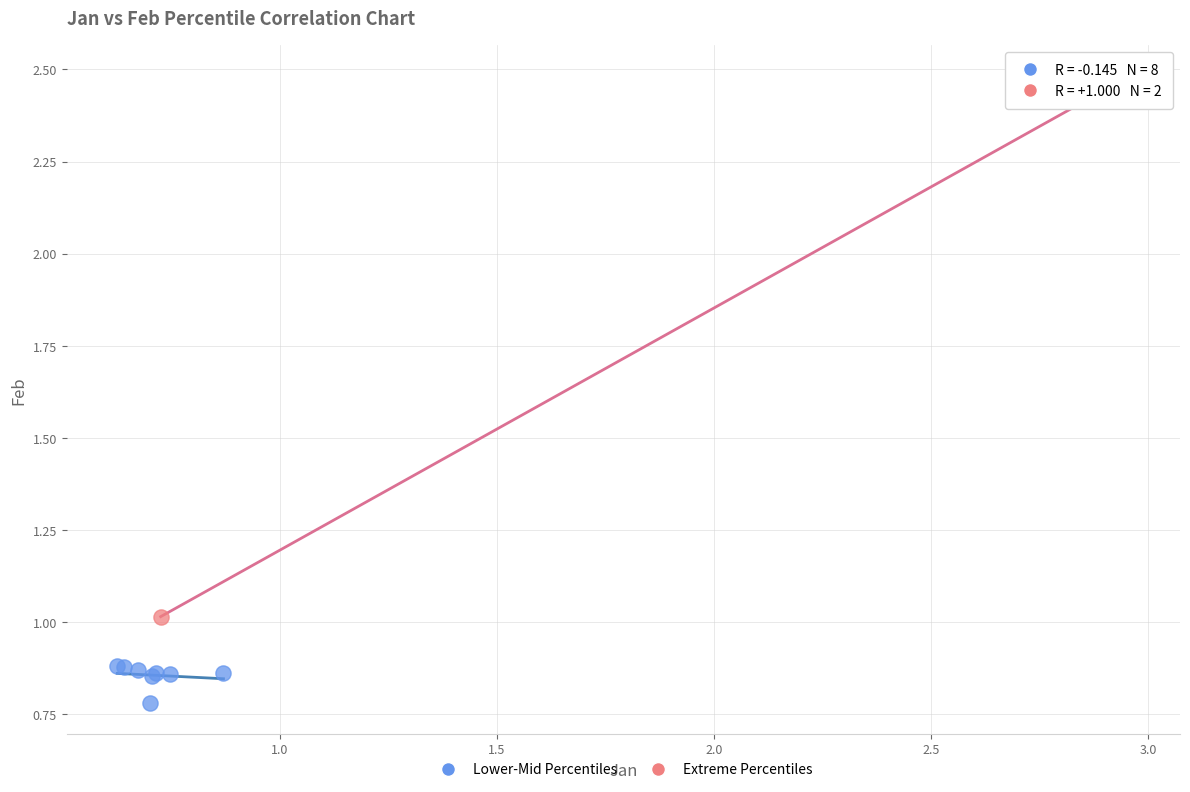

Which series contains the highest Y value?

Extreme Percentiles